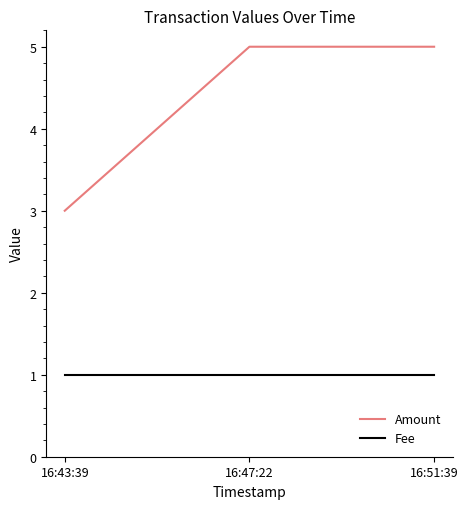

How many lines are shown in the chart?

2